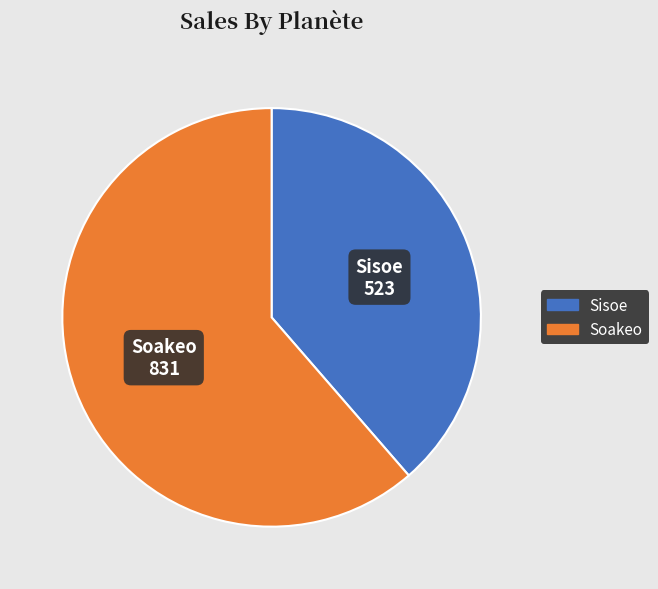

Does Soakeo account for over 50% of the chart?

Yes